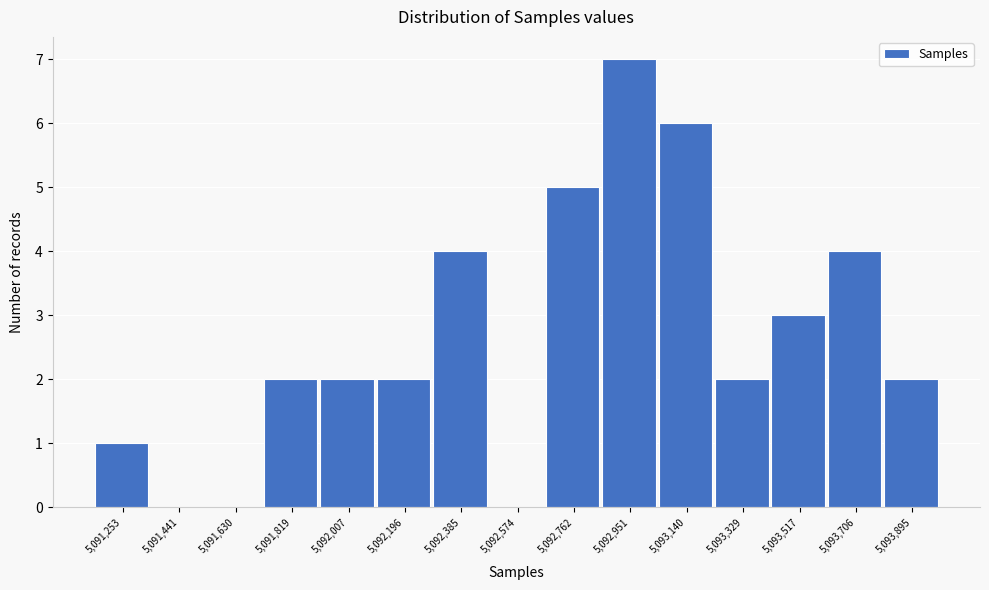

Reading left to right, transcribe all the data shown in this chart.

5,091,253=1	5,091,441=0	5,091,630=0	5,091,819=2	5,092,007=2	5,092,196=2	5,092,385=4	5,092,574=0	5,092,762=5	5,092,951=7	5,093,140=6	5,093,329=2	5,093,517=3	5,093,706=4	5,093,895=2